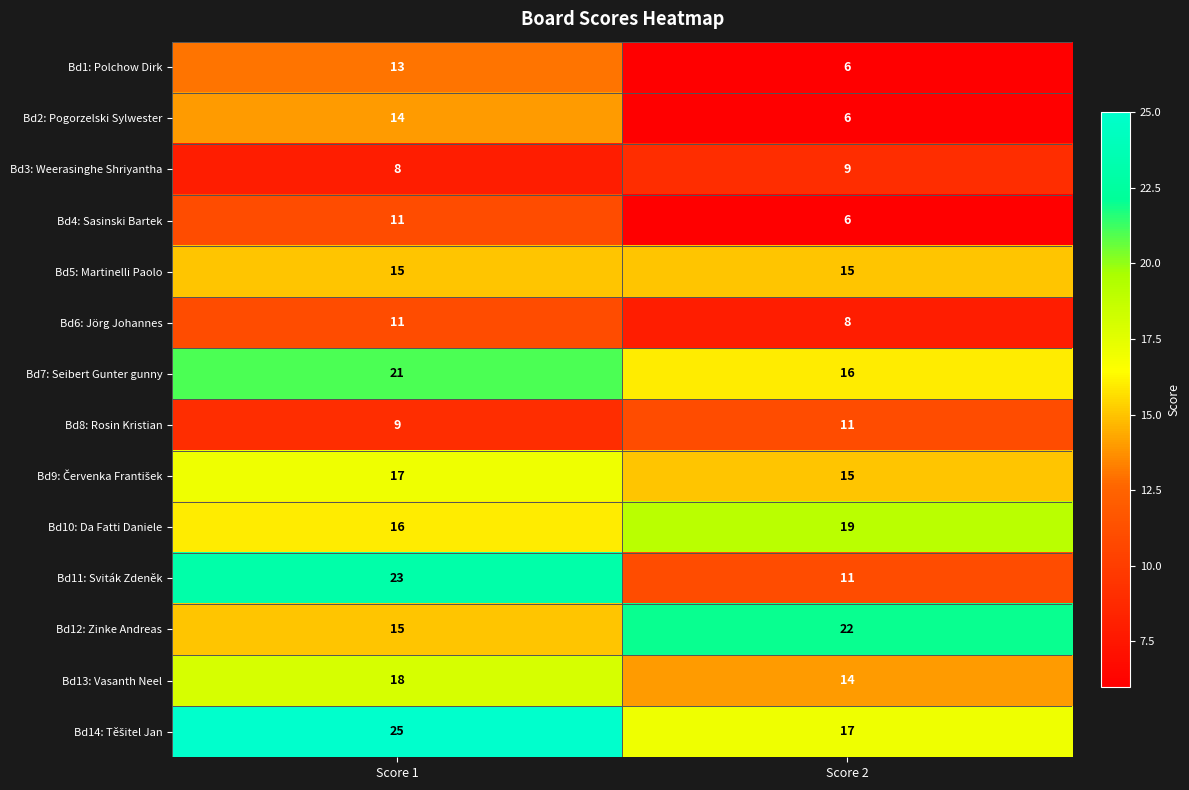

How many distinct data groups are displayed?

14